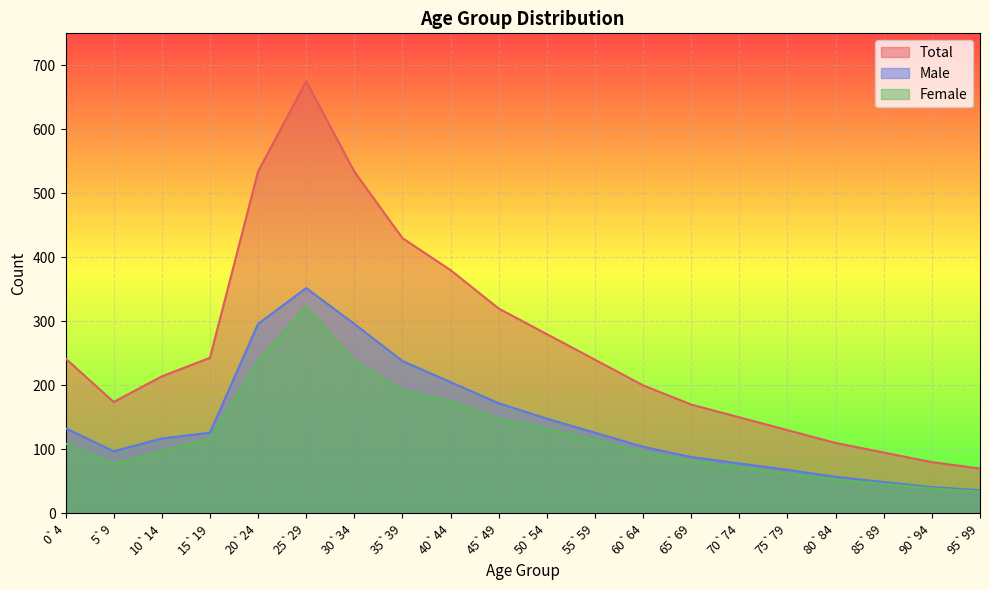

How many lines are shown in the chart?

3